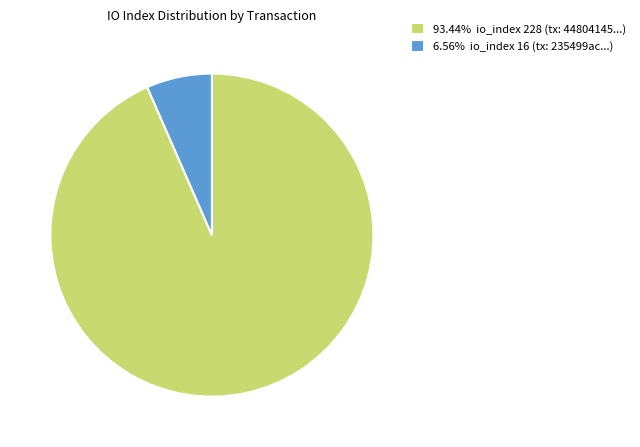

Do 6.56% io_index 16 (tx: 235499ac...) and 93.44% io_index 228 (tx: 44804145...) together represent more than half of the pie?

Yes